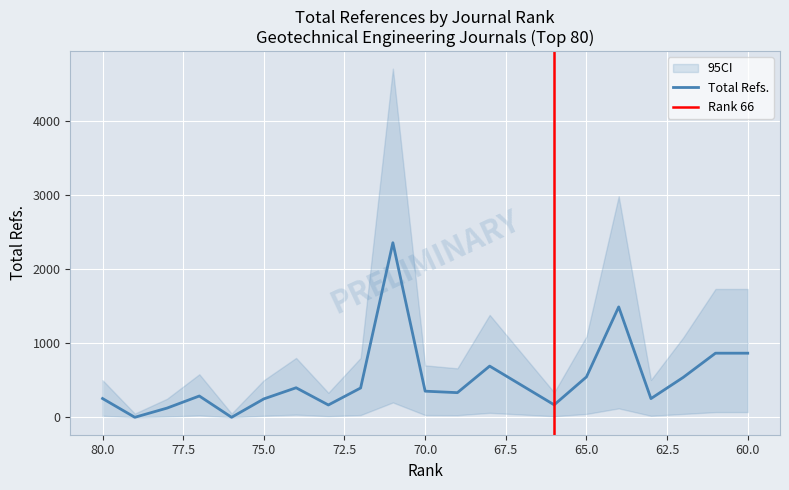

Reading left to right, transcribe all the data shown in this chart.

Total Refs.: 80=253	79=0	78=124	77=287	76=0	75=248	74=398	73=166	72=395	71=2353	70=352	69=332	68=690	66=168	65=544	64=1488	63=252	62=538	61=864	60=864
CI_lower: 80=20	79=0	78=10	77=25	76=0	75=20	74=35	73=15	72=30	71=200	70=30	69=28	68=60	66=14	65=45	64=120	63=20	62=45	61=70	60=70
CI_upper: 80=500	79=50	78=250	77=580	76=50	75=500	74=800	73=330	72=800	71=4700	70=700	69=660	68=1380	66=336	65=1090	64=2980	63=504	62=1076	61=1730	60=1730